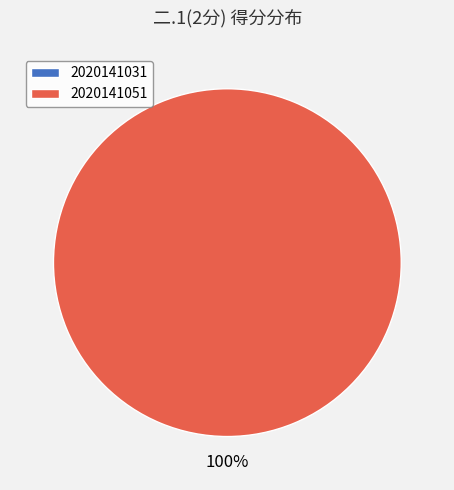

Which category accounts for the majority?

2020141051